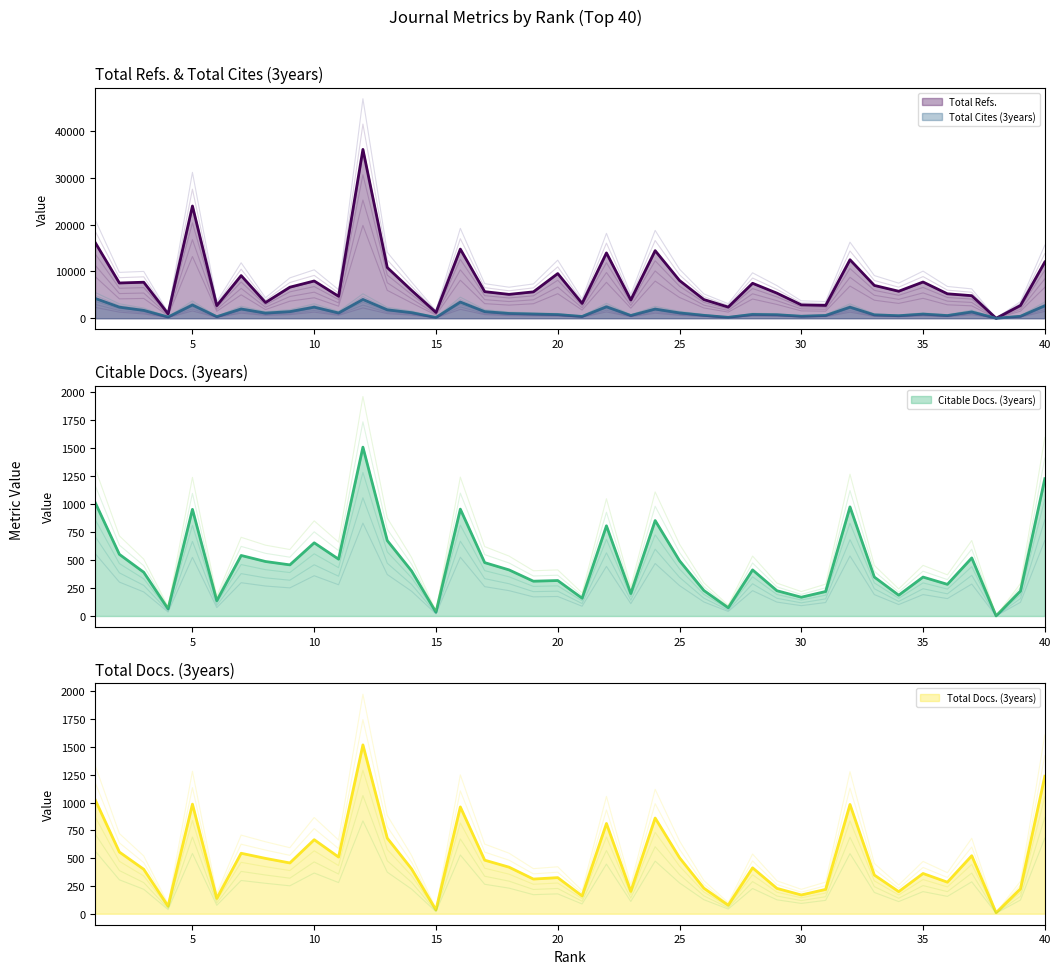

What is the maximum value shown in the chart?

36070